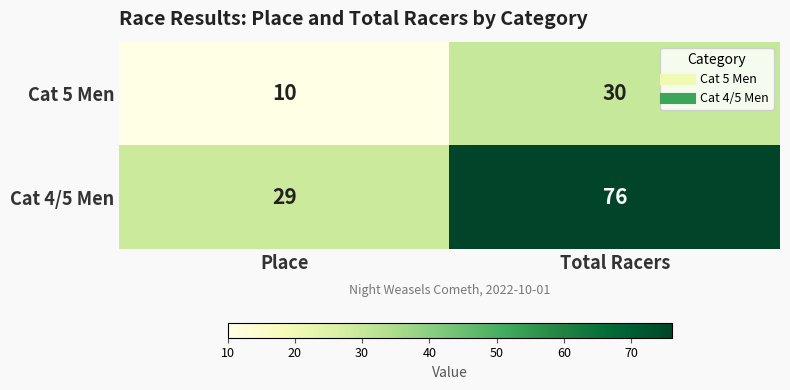

List the labels in order of Cat 5 Men value, largest first.

Total Racers, Place